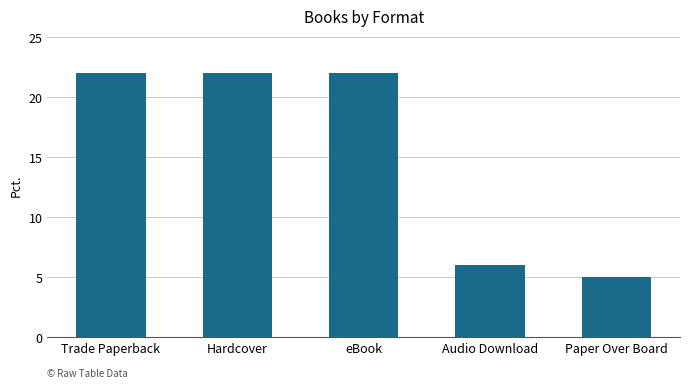

What position from the right is Hardcover?

4